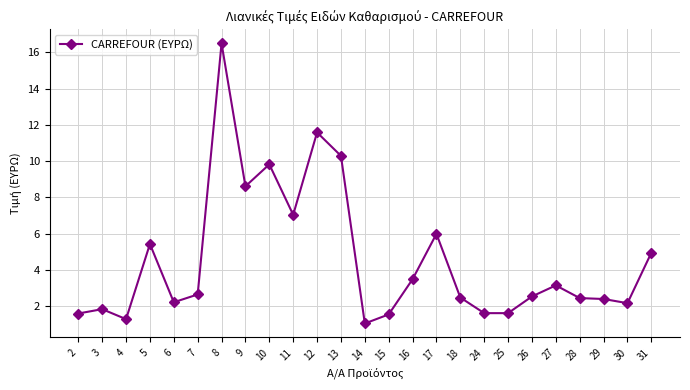

How many values are below 2?

7